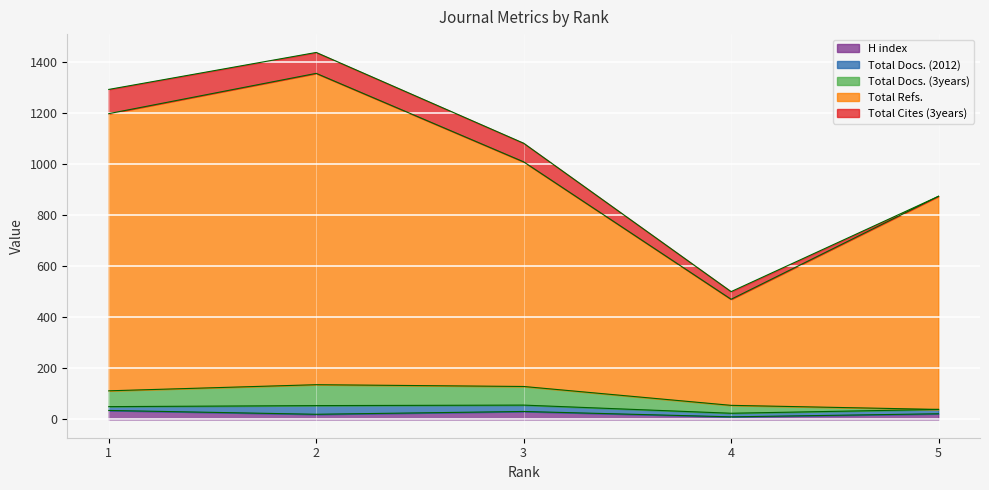

True or false: Total Docs. (2012) and Total Refs. intersect in this chart.

False